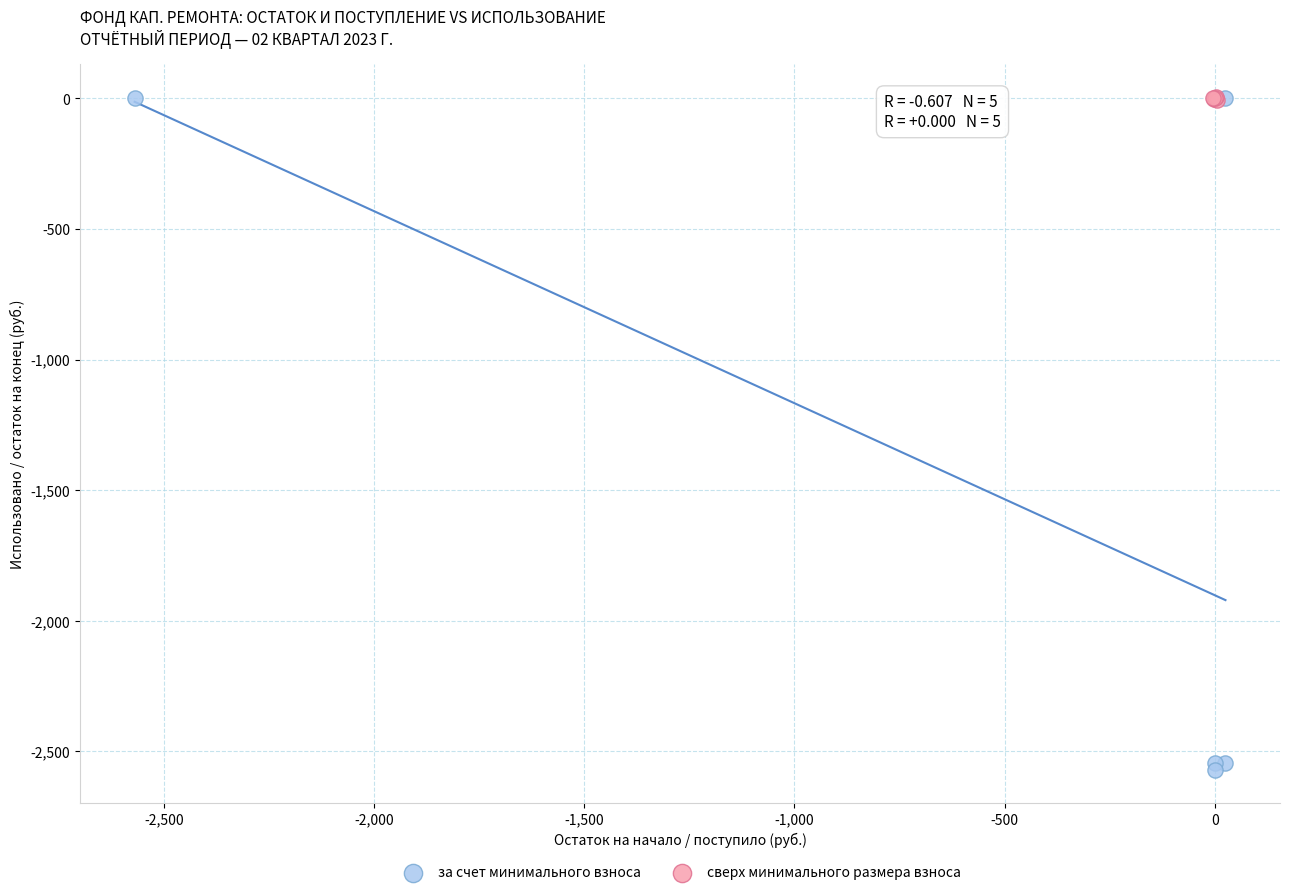

Which series reaches the minimum Y coordinate?

за счет минимального взноса